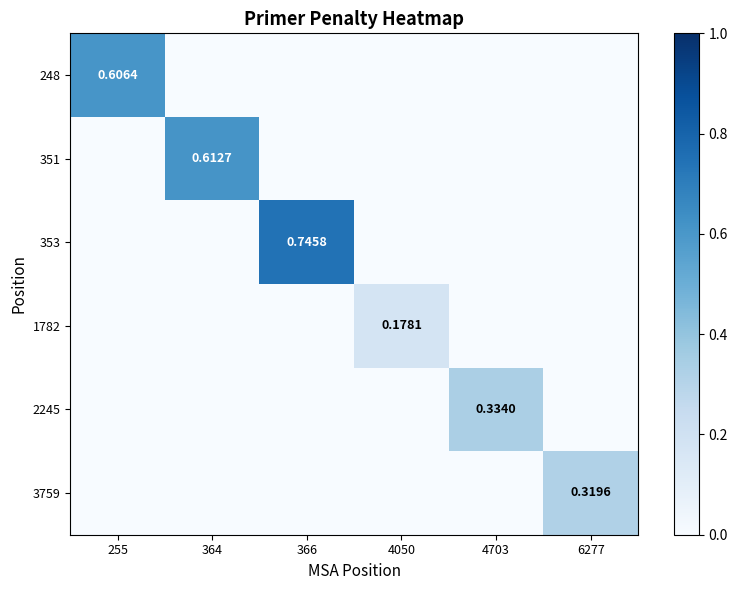

How many 3759 values are between 0 and 1?

6